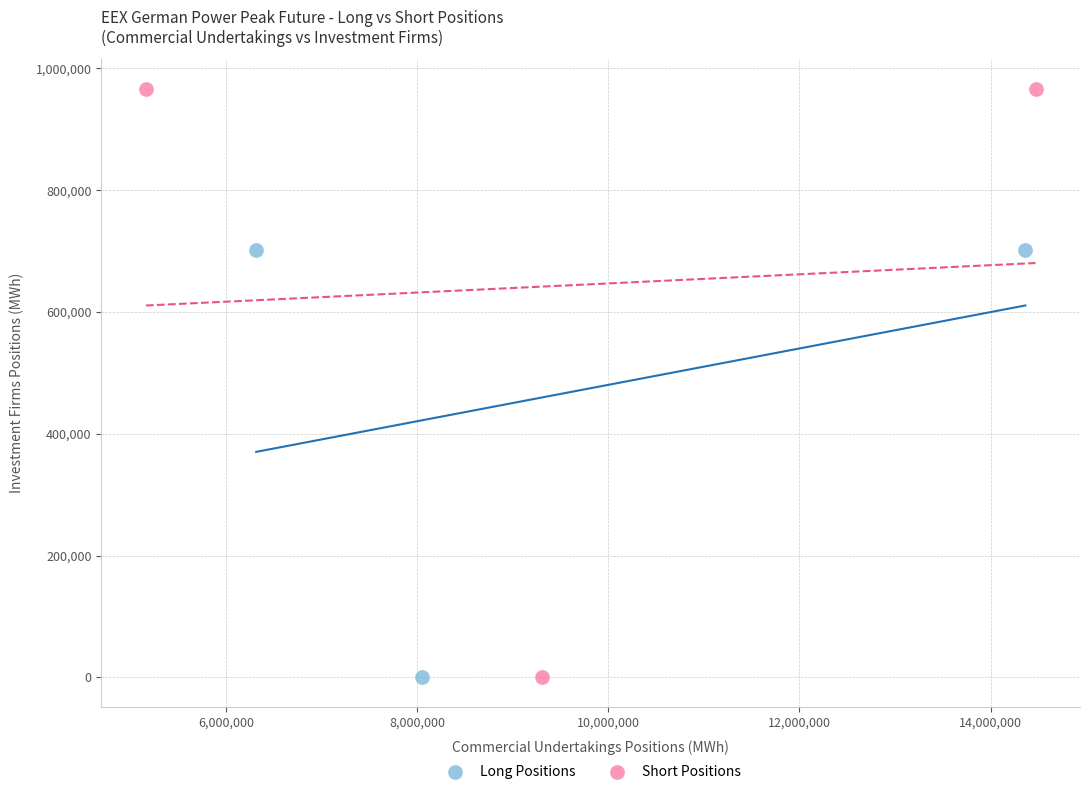

Which series has the largest Y range (max minus min)?

Short Positions